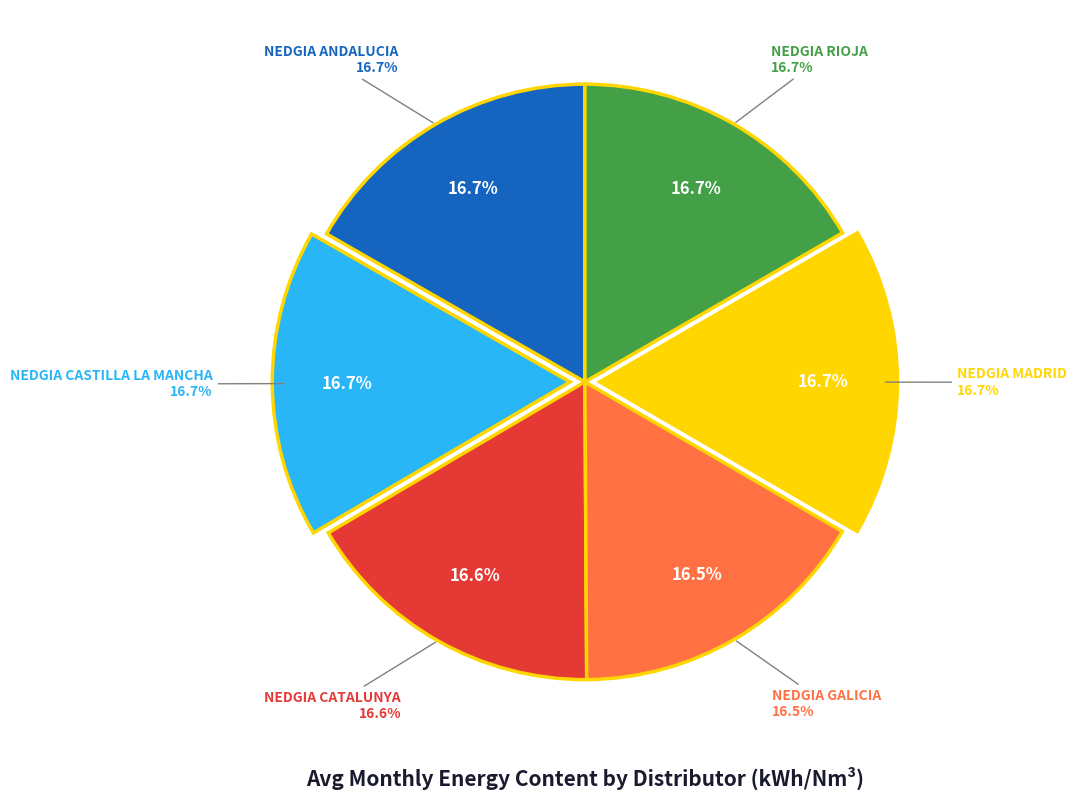

Is there any slice that represents more than half of the pie?

No